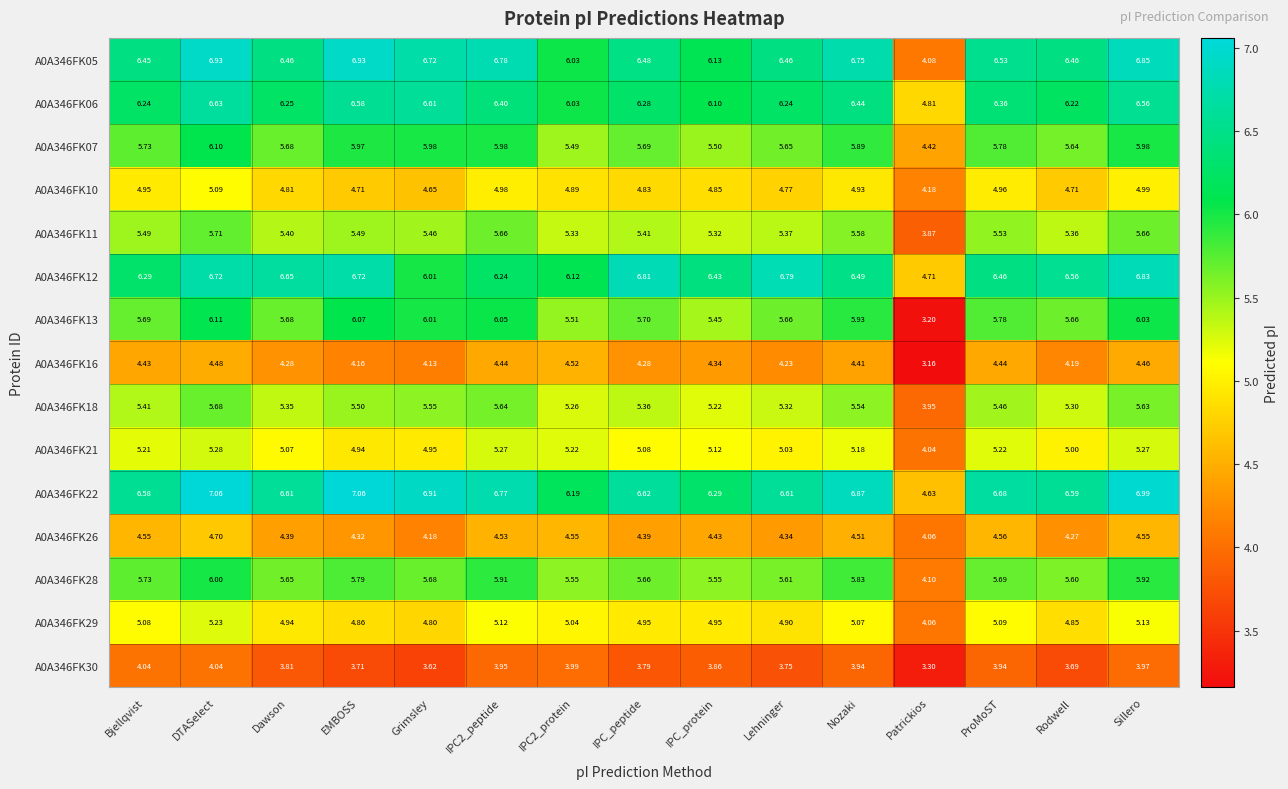

At which label does A0A346FK21 first exceed 5?

Bjellqvist